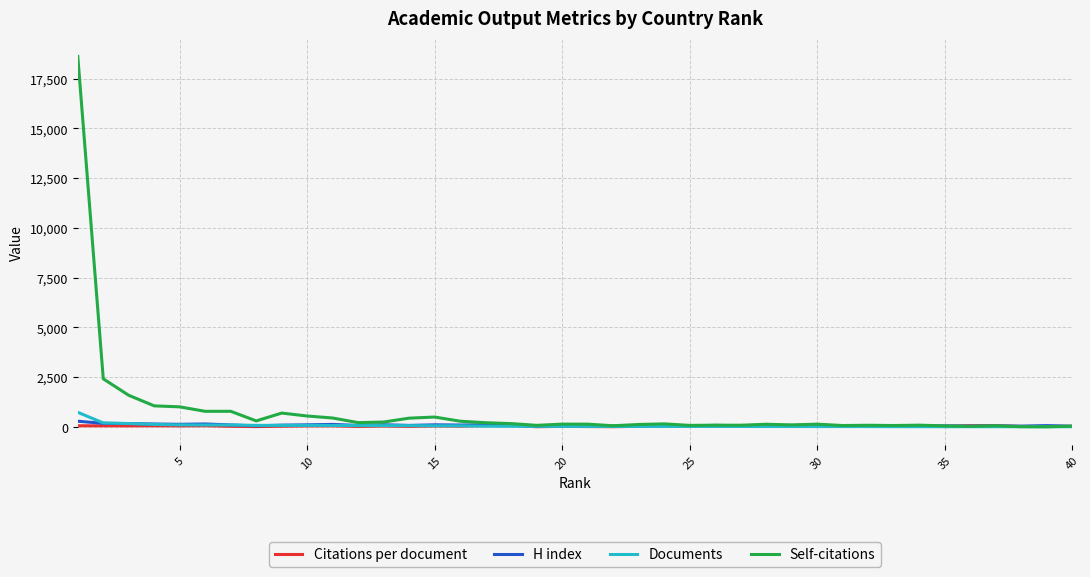

Which series has the widest spread of values?

Self-citations